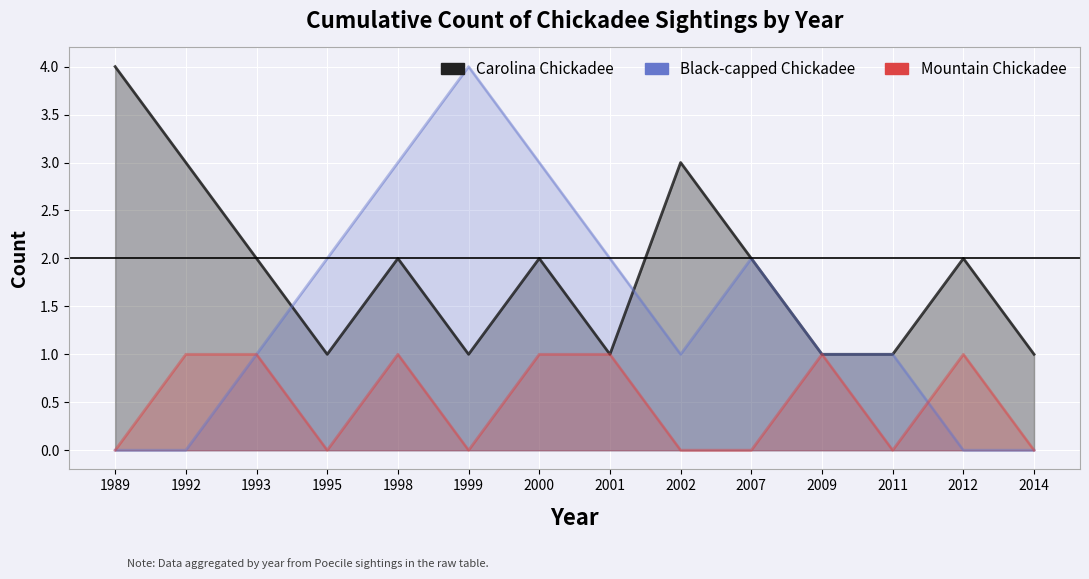

Reading right to left, transcribe all the data shown in this chart.

Carolina Chickadee: 1	2	1	1	2	3	1	2	1	2	1	2	3	4
Black-capped Chickadee: 0	0	1	1	2	1	2	3	4	3	2	1	0	0
Mountain Chickadee: 0	1	0	1	0	0	1	1	0	1	0	1	1	0